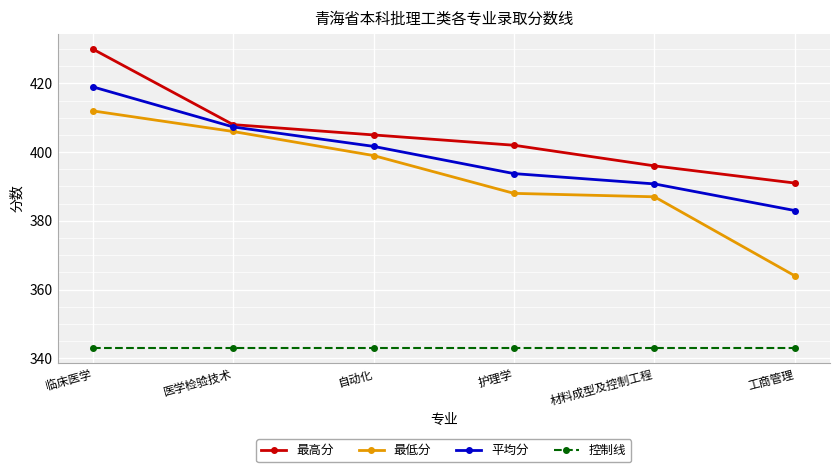

What is the sum of all 最低分 values?

2356.0